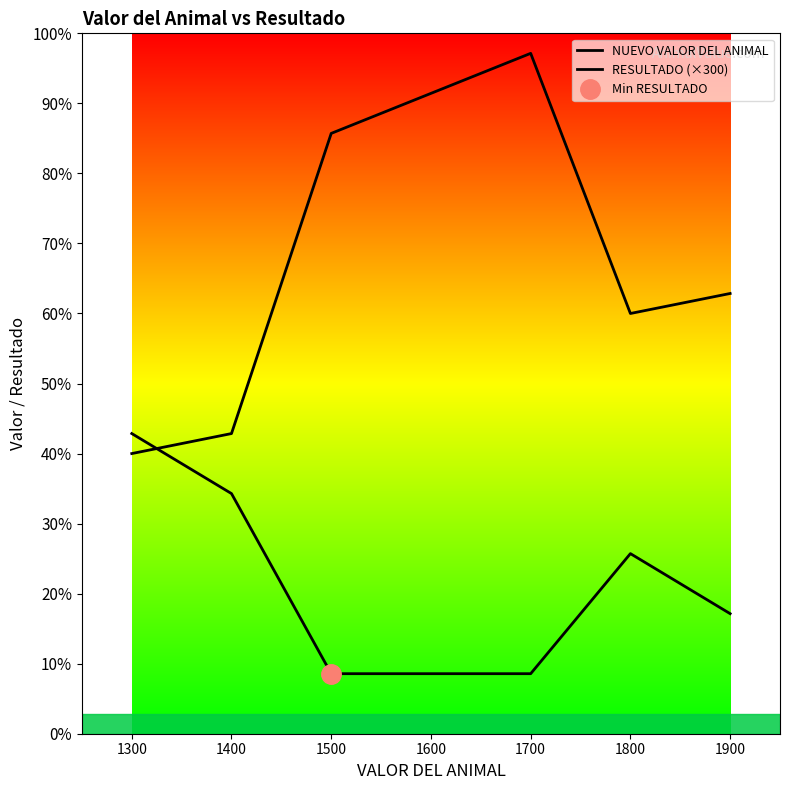

List the series in order of their peak value, lowest first.

RESULTADO (×300), NUEVO VALOR DEL ANIMAL